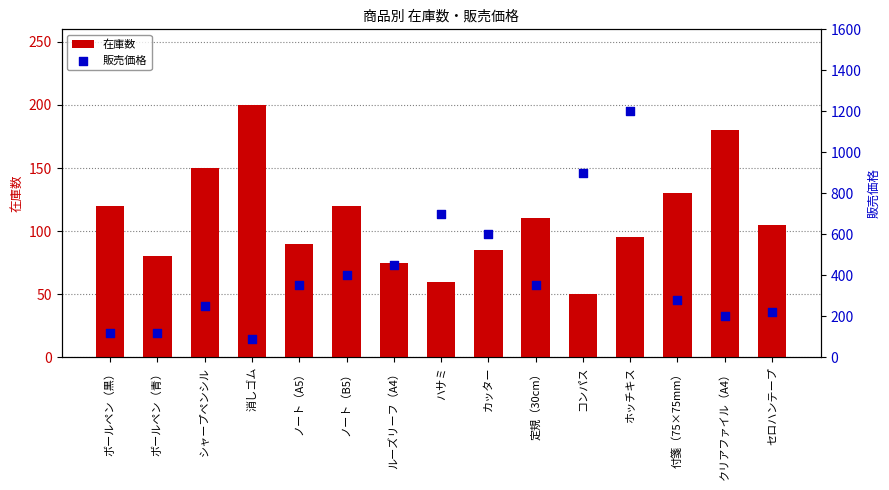

Which series reaches the maximum Y coordinate?

販売価格